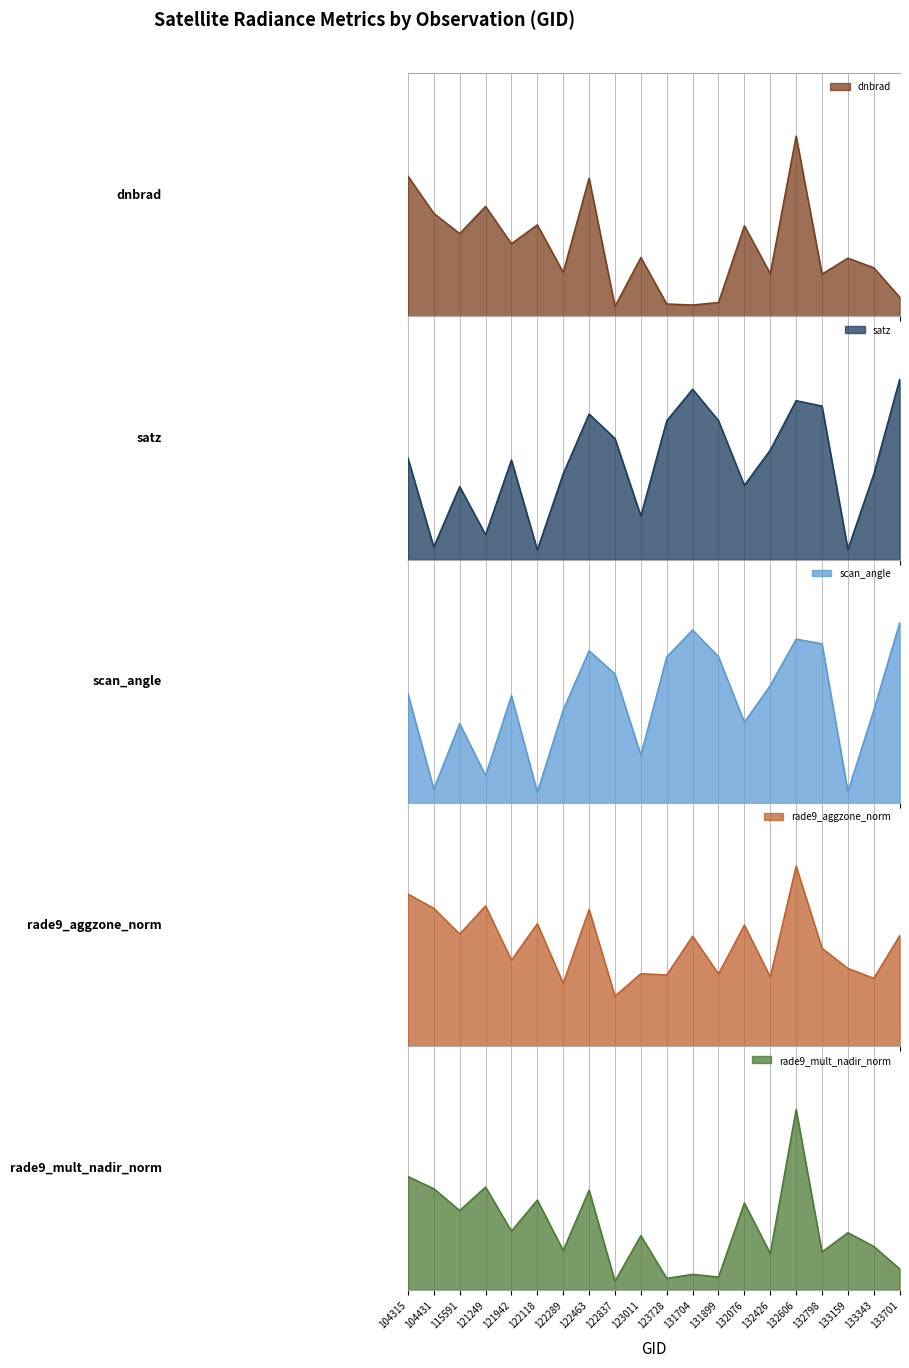

Reading right to left, extract all data points from this chart.

dnbrad: 133701=3.5	133343=9.0	133159=10.7	132798=7.8	132606=33.2	132426=7.9	132076=16.7	131899=2.6	131704=2.1	123728=2.3	123011=10.8	122837=1.8	122463=25.4	122289=8.1	122118=16.8	121942=13.4	121249=20.2	115591=15.2	104431=19.0	104315=25.8
satz: 133701=69.4	133343=33.0	133159=4.0	132798=59.1	132606=61.2	132426=42.2	132076=28.6	131899=53.6	131704=65.6	123728=53.5	123011=16.9	122837=46.7	122463=56.1	122289=33.1	122118=3.8	121942=38.4	121249=9.7	115591=28.2	104431=4.9	104315=39.2
scan_angle: 133701=55.9	133343=28.8	133159=3.6	132798=49.4	132606=50.9	132426=36.5	132076=25.1	131899=45.4	131704=53.7	123728=45.3	123011=14.9	122837=40.1	122463=47.3	122289=28.9	122118=3.4	121942=33.4	121249=8.5	115591=24.7	104431=4.3	104315=34.0
rade9_aggzone_norm: 133701=15.2	133343=9.4	133159=10.7	132798=13.5	132606=24.8	132426=9.6	132076=16.7	131899=10.0	131704=15.1	123728=9.8	123011=10.0	122837=6.9	122463=18.8	122289=8.7	122118=16.8	121942=11.8	121249=19.3	115591=15.4	104431=19.0	104315=20.9
rade9_mult_nadir_norm: 133701=3.9	133343=8.1	133159=10.7	132798=7.1	132606=33.8	132426=6.8	132076=16.3	131899=2.4	131704=2.9	123728=2.1	123011=10.2	122837=1.6	122463=18.7	122289=7.4	122118=16.8	121942=11.0	121249=19.3	115591=14.9	104431=19.0	104315=21.3